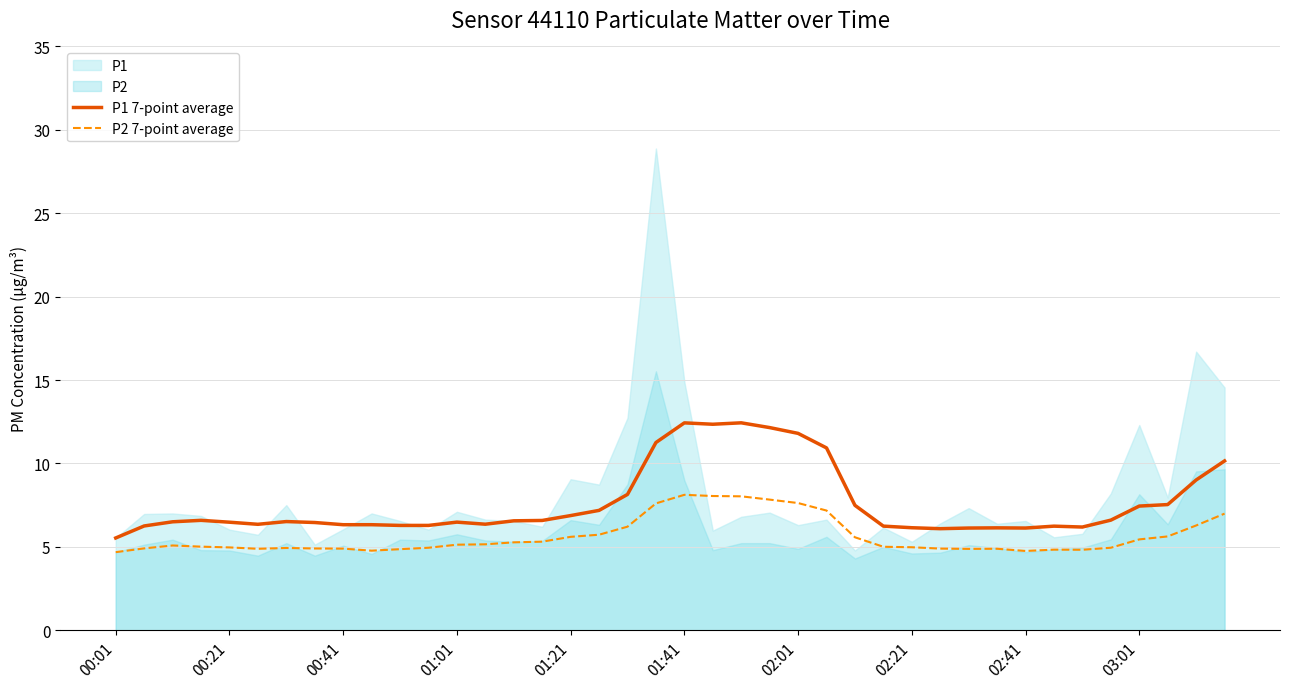

What is the highest value of the P2 7-point average series?

8.1